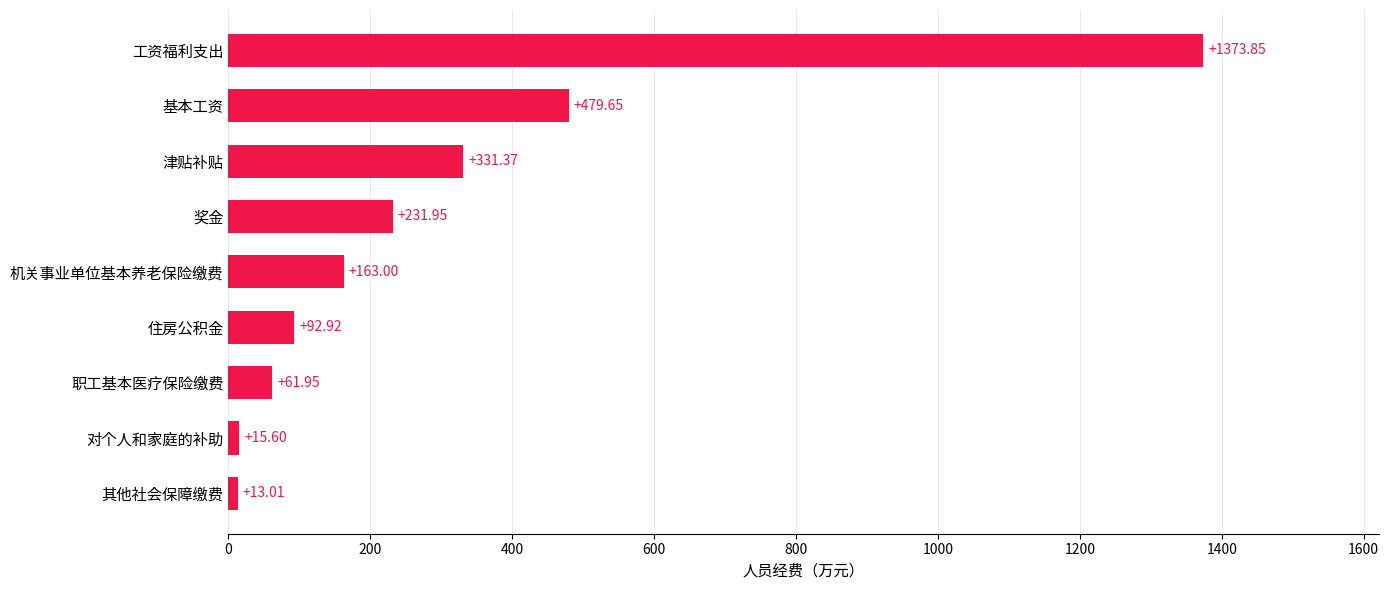

Which has a higher value, 津贴补贴 or 工资福利支出?

工资福利支出